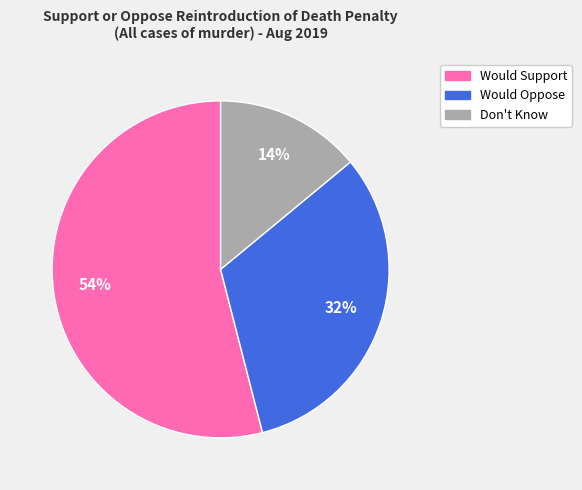

Is there any slice that represents more than half of the pie?

Yes